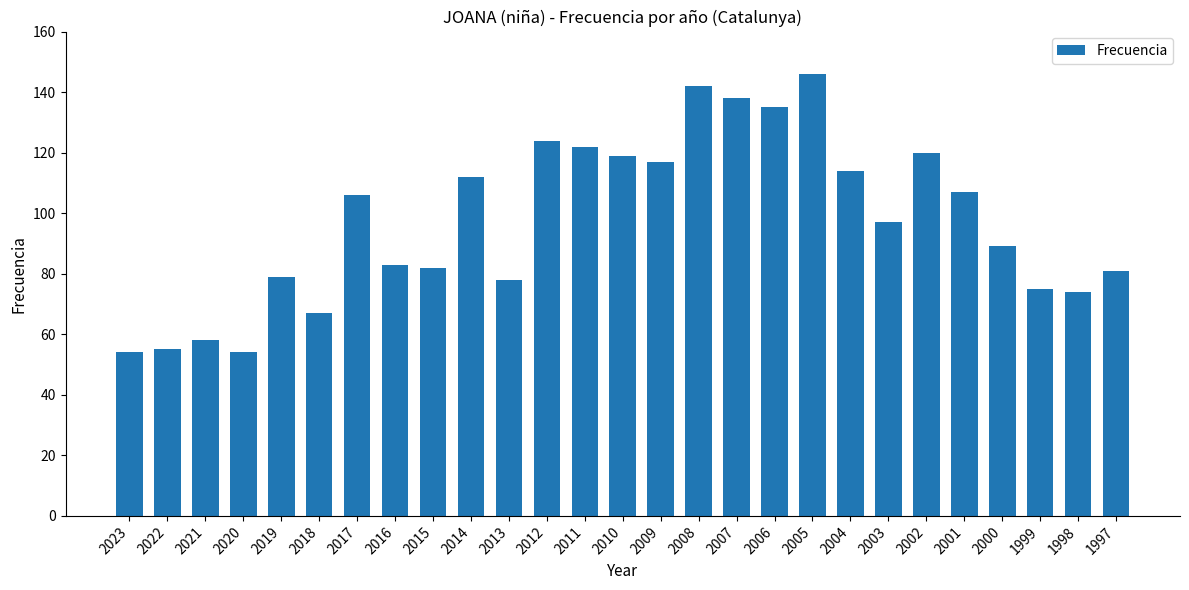

The chart shows a value of 54 at 2023. True or false?

True